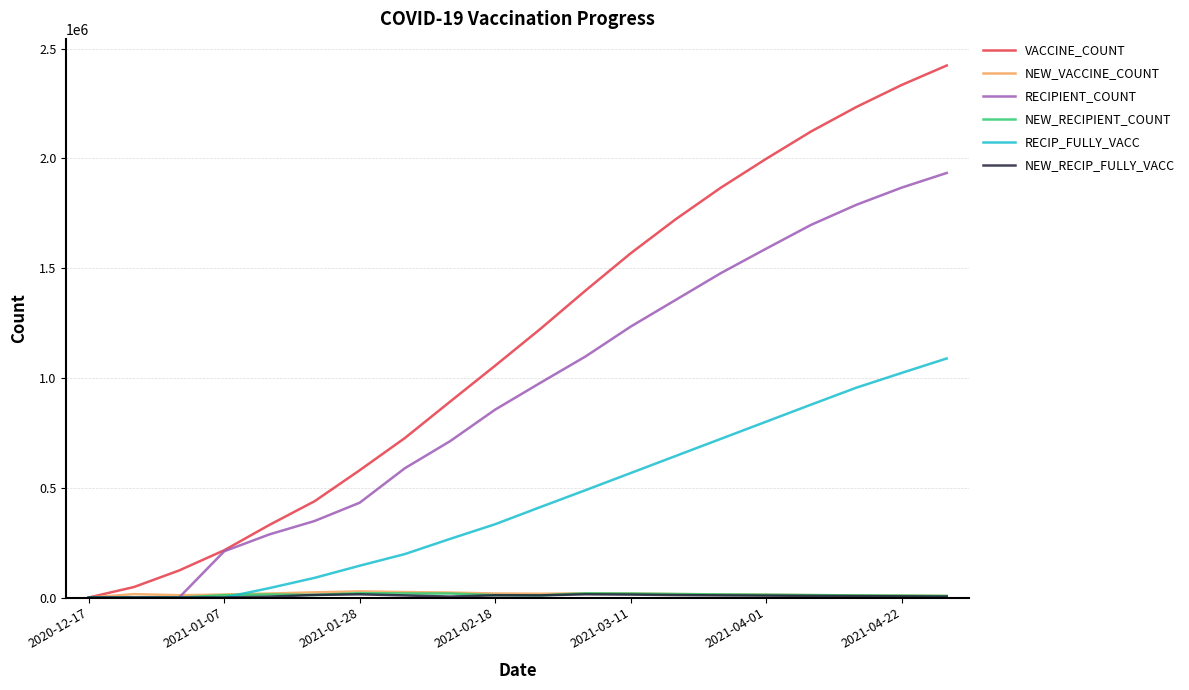

How many lines are shown in the chart?

6